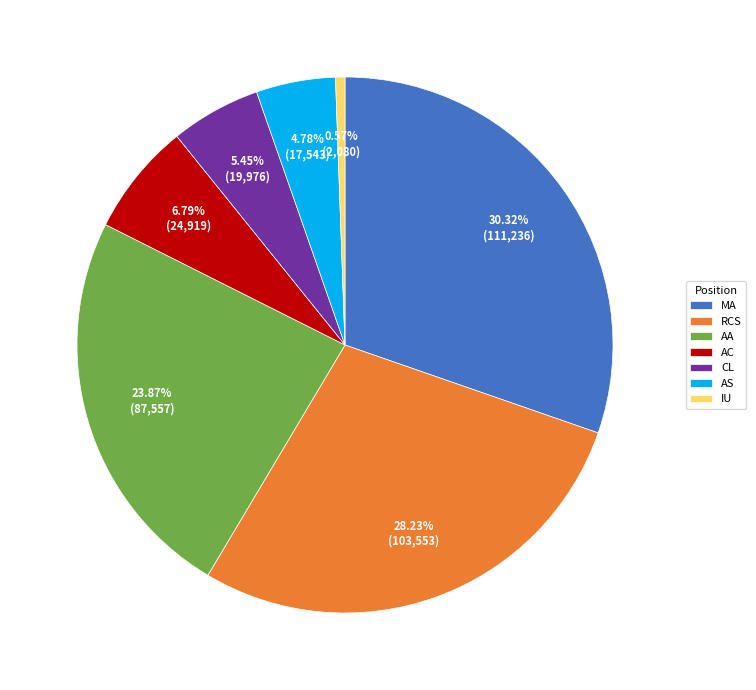

Between AC and AA, which is larger?

AA